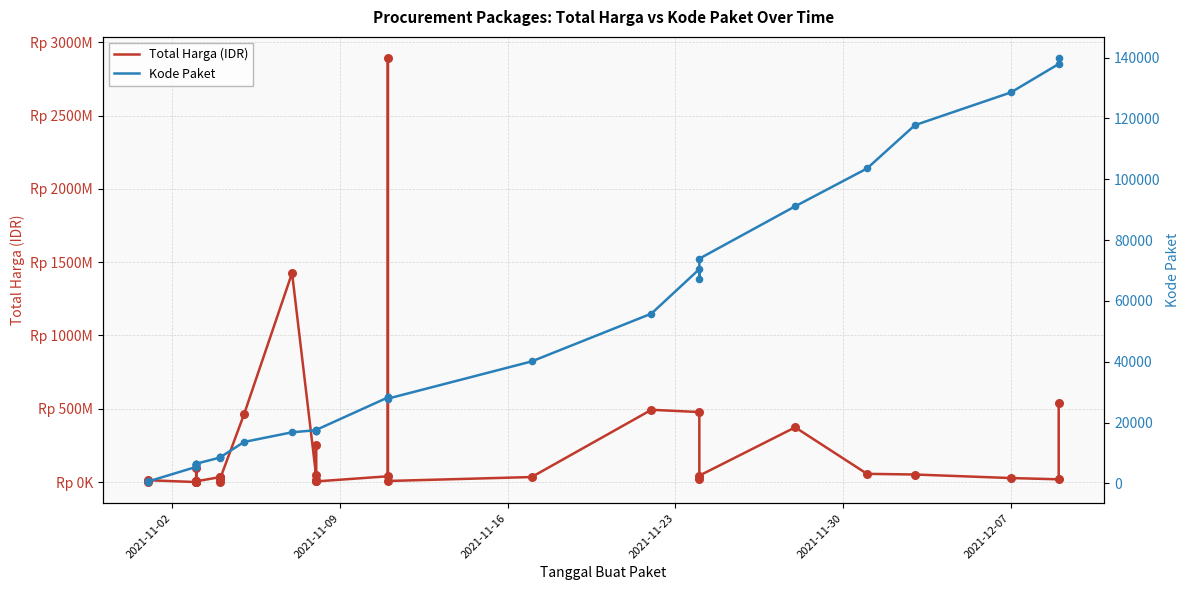

Which series has the largest total across all categories?

Total Harga (IDR)